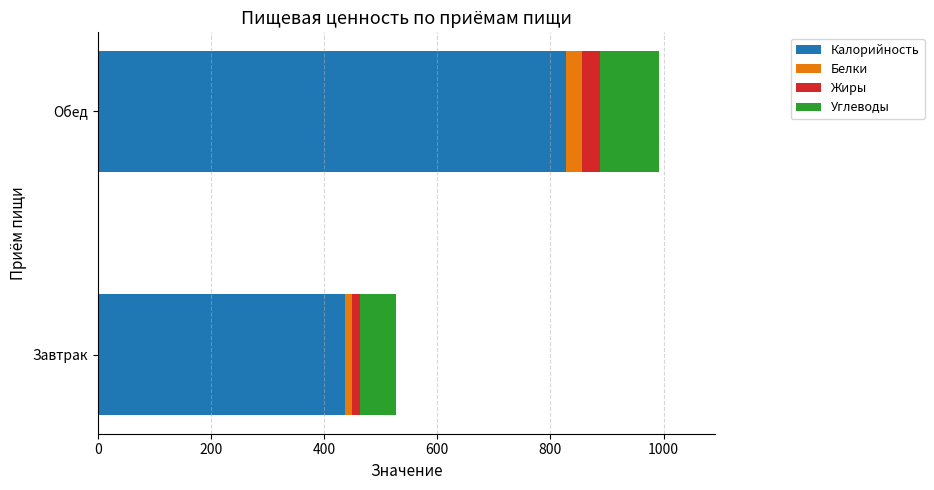

At which category is the sum across all series the highest?

Обед